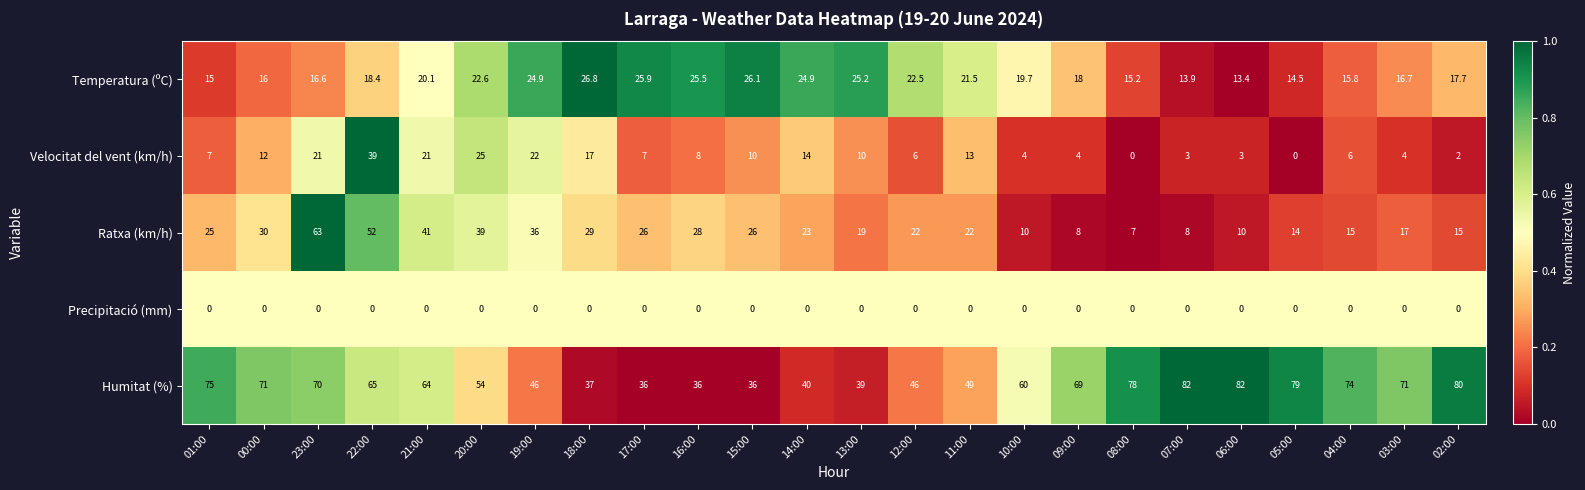

What is the average value of the Temperatura (ºC) series?

19.9